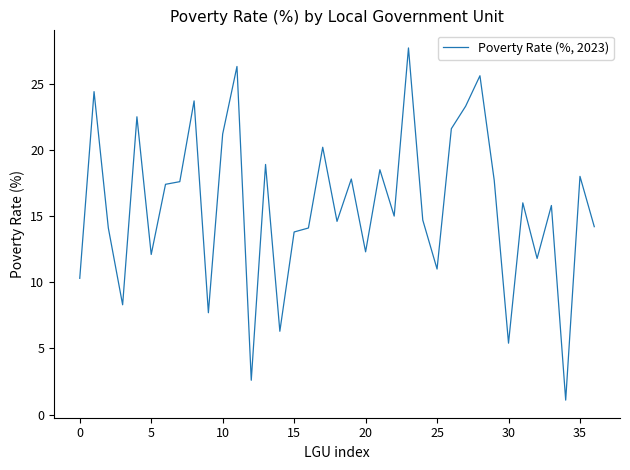

Does the chart have visible grid lines?

No